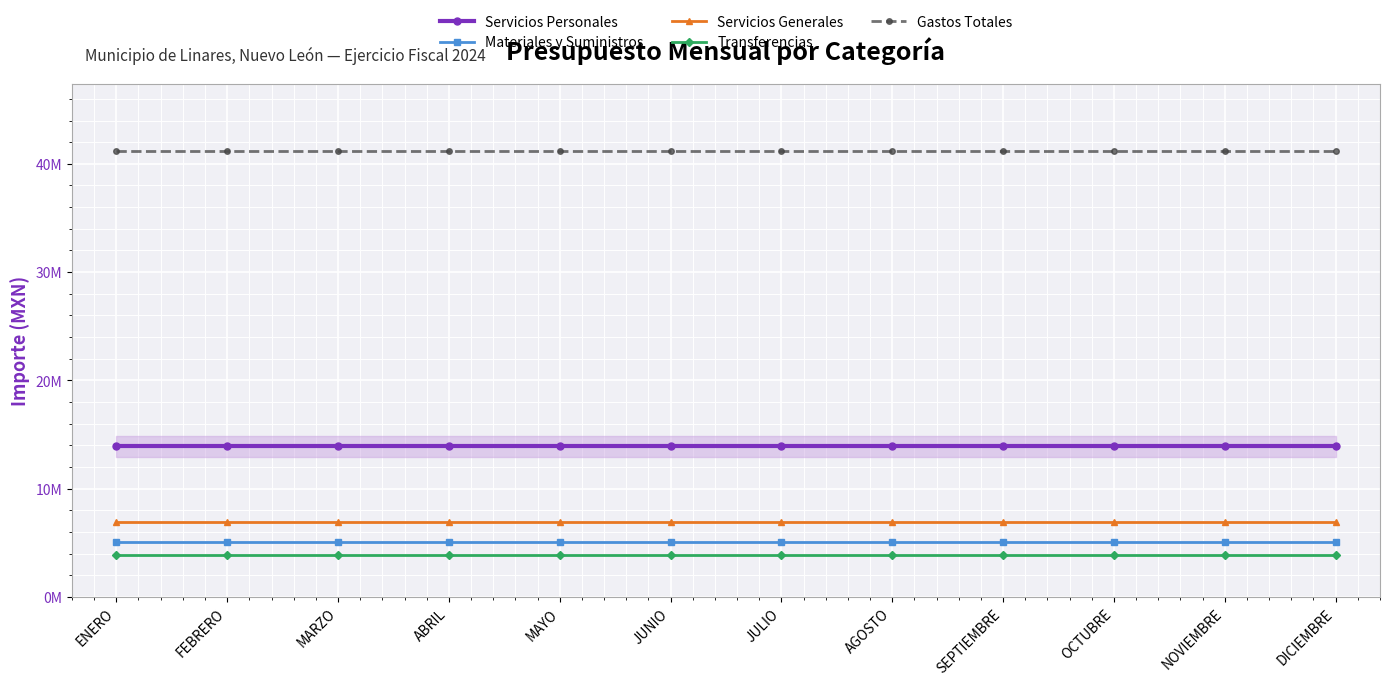

What position from the right is MAYO?

8